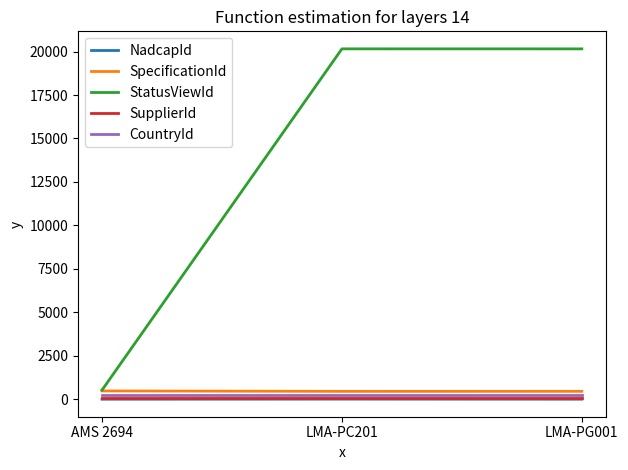

What is the average value of the CountryId series?

268